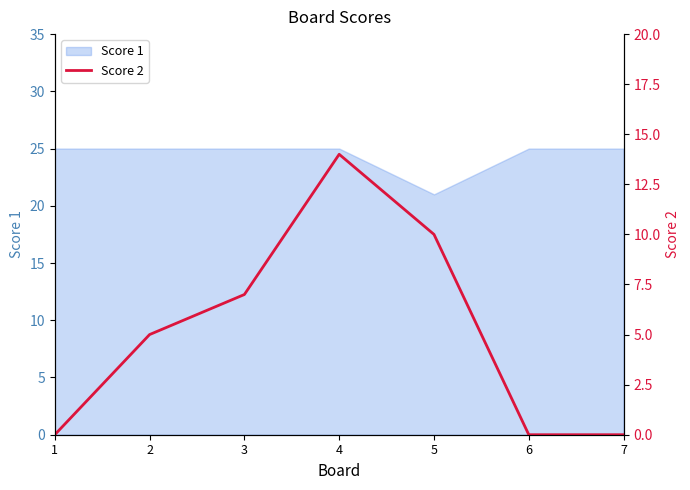

How many categories are shown in the chart?

7